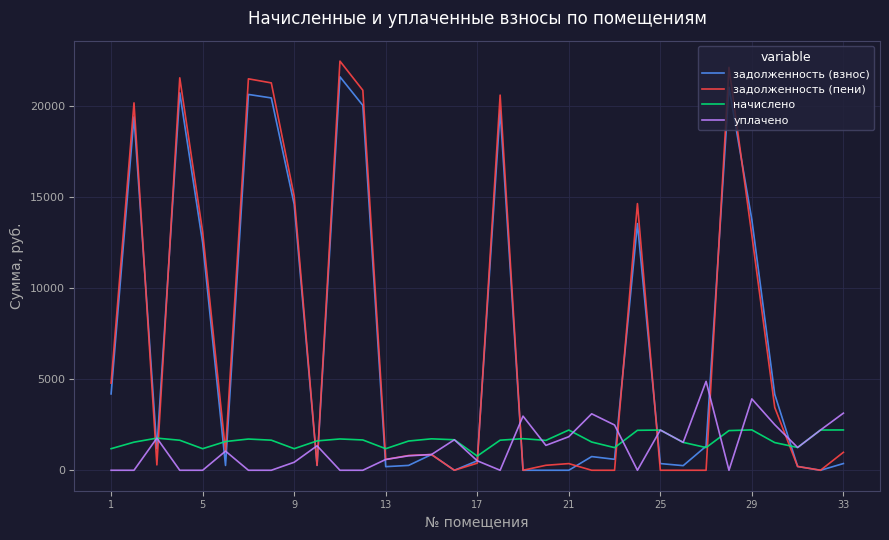

Which series has the largest range (max minus min)?

задолженность (пени)